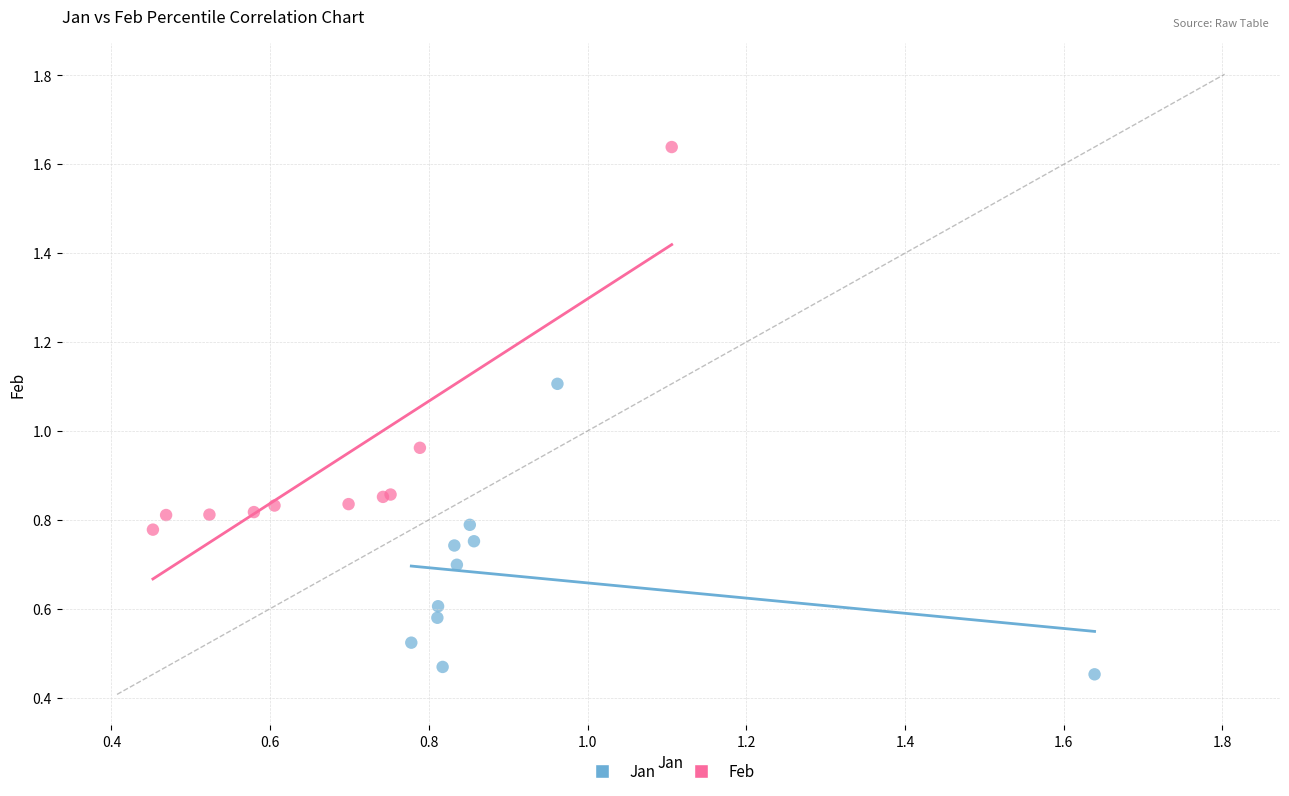

What are all the series names shown in the legend?

Jan, Feb